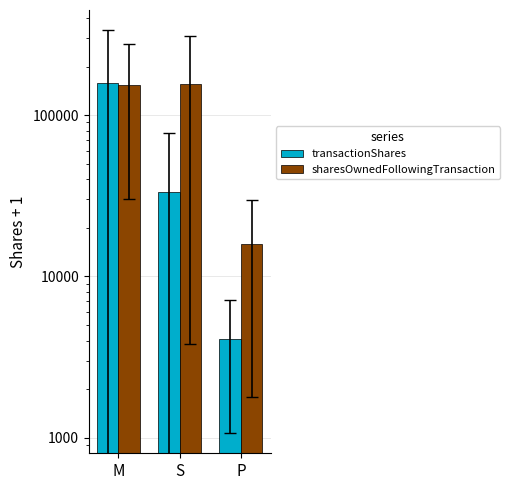

What is the difference between the sharesOwnedFollowingTransaction values at S and P?

139857.1